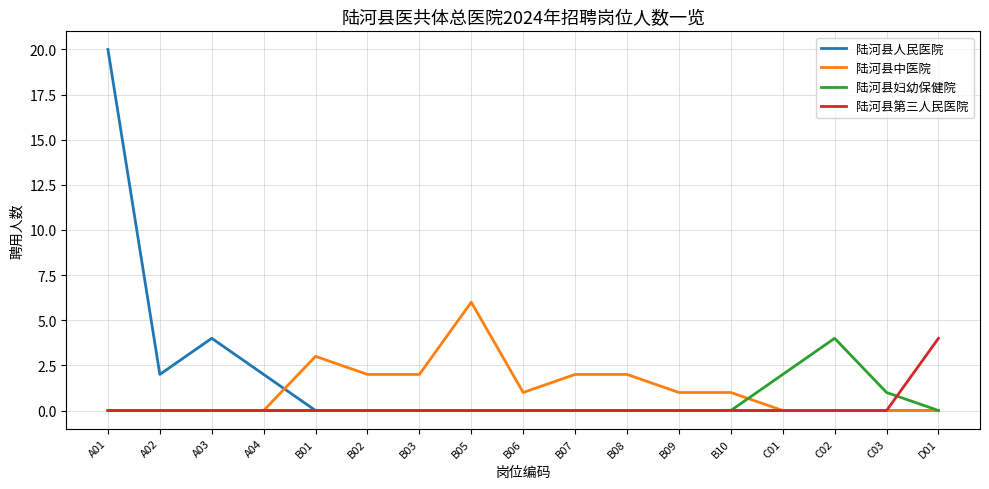

What is the sum of all 陆河县第三人民医院 values?

4